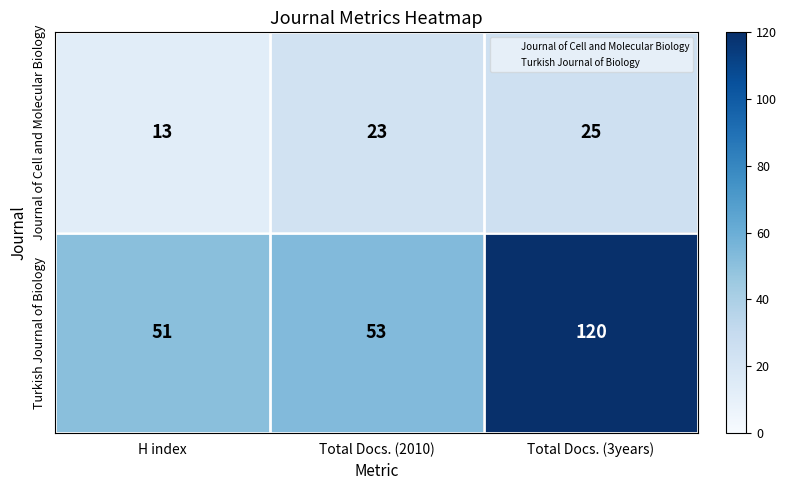

True or false: Turkish Journal of Biology has a value of 94 at Total Docs. (2010).

False